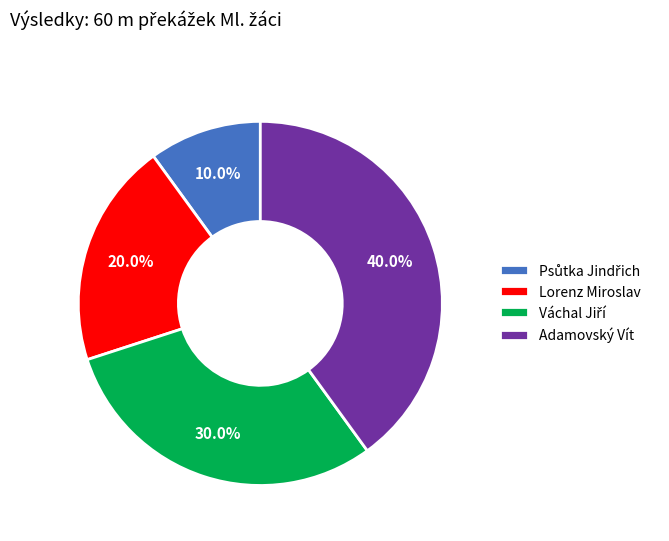

Is there any slice that represents more than half of the pie?

No